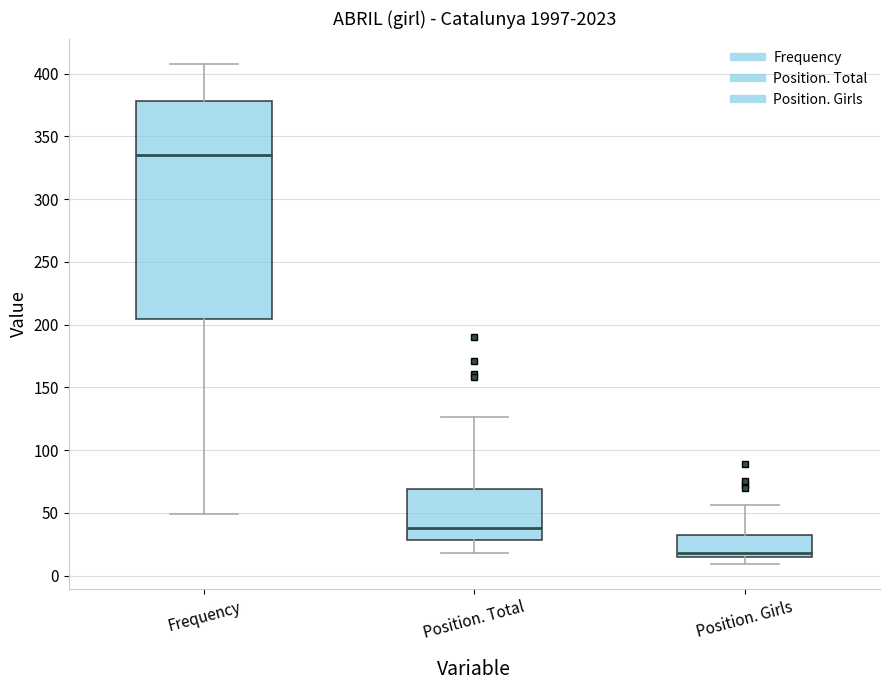

Reading left to right, transcribe this box plot: for each box, give where its median line is, the range the box spans, and where its two whiskers end, as read against the y-axis. The values are not printed on the chart, so give them approximately, as read against the axis.

Frequency: median 335, box 205 to 380, whiskers 50 to 410
Position. Total: median 40, box 30 to 70, whiskers 20 to 125
Position. Girls: median 20, box 15 to 30, whiskers 10 to 55